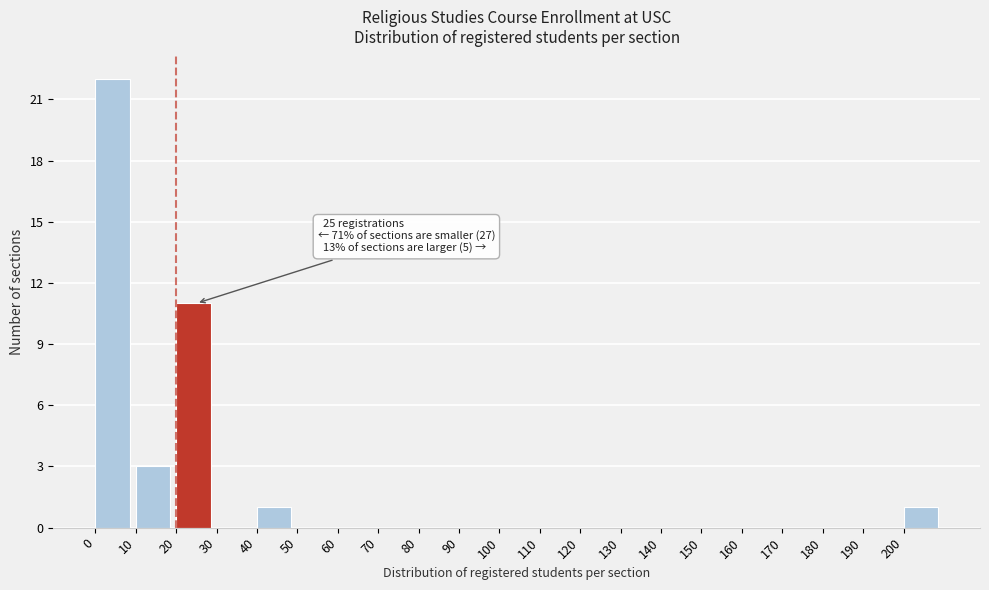

Over which range of the x-axis is the bar tallest?

0 to 10